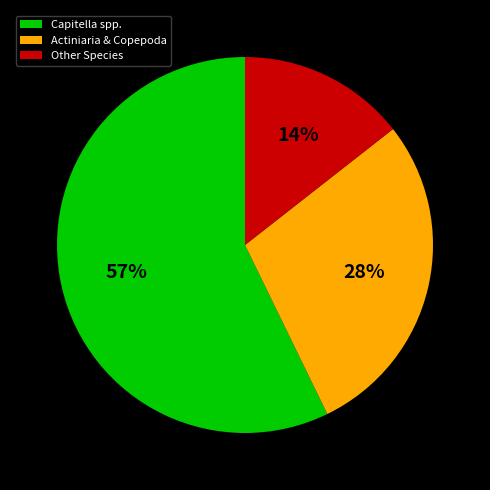

How many slices are in this pie chart?

3